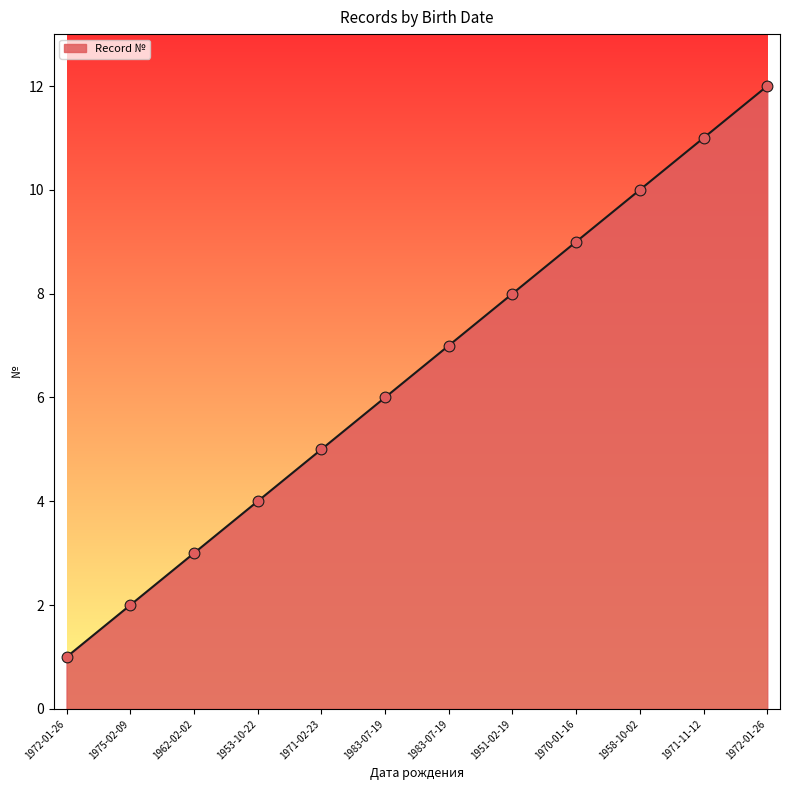

How many lines are shown in the chart?

1